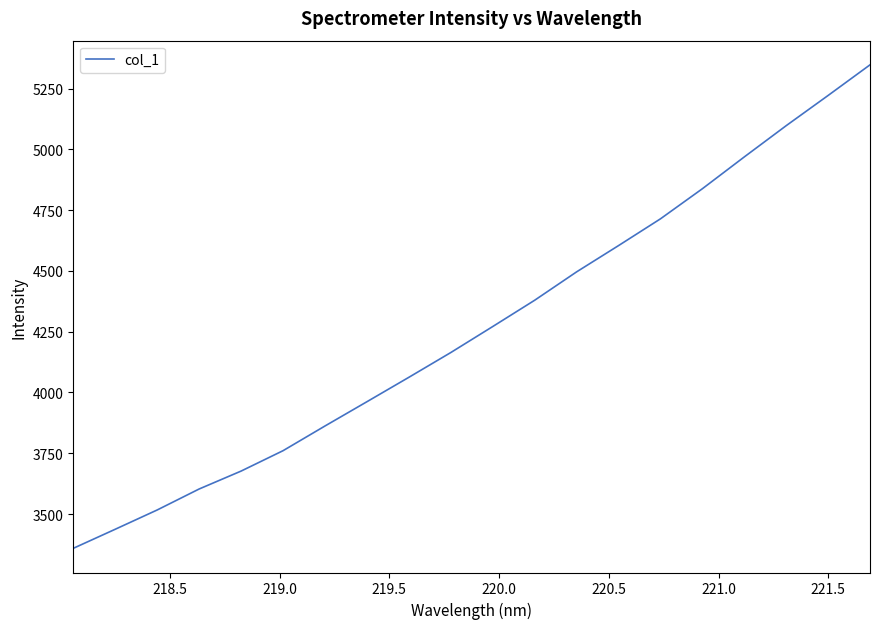

What is the maximum value shown in the chart?

5347.6